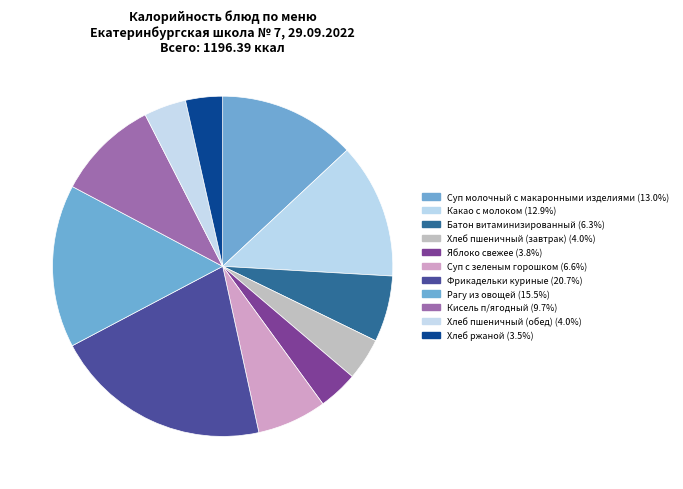

What is the total percentage of Хлеб пшеничный (обед) and Кисель п/ягодный?

13.7%